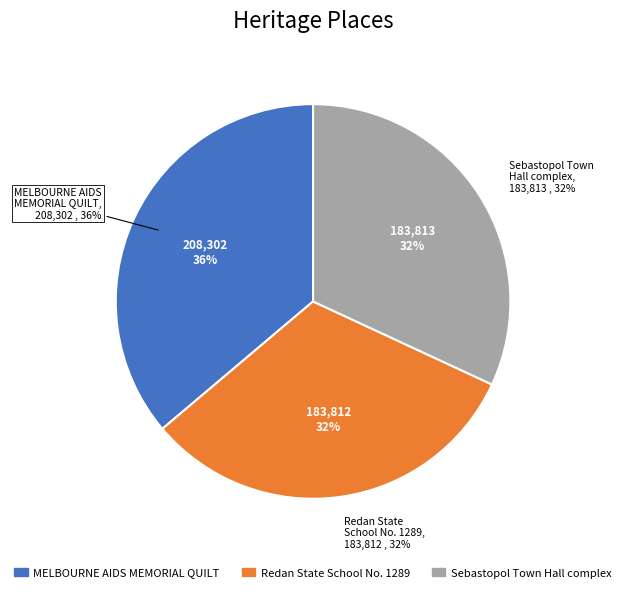

Is it true that Redan State School No. 1289 is 32% of the pie?

True